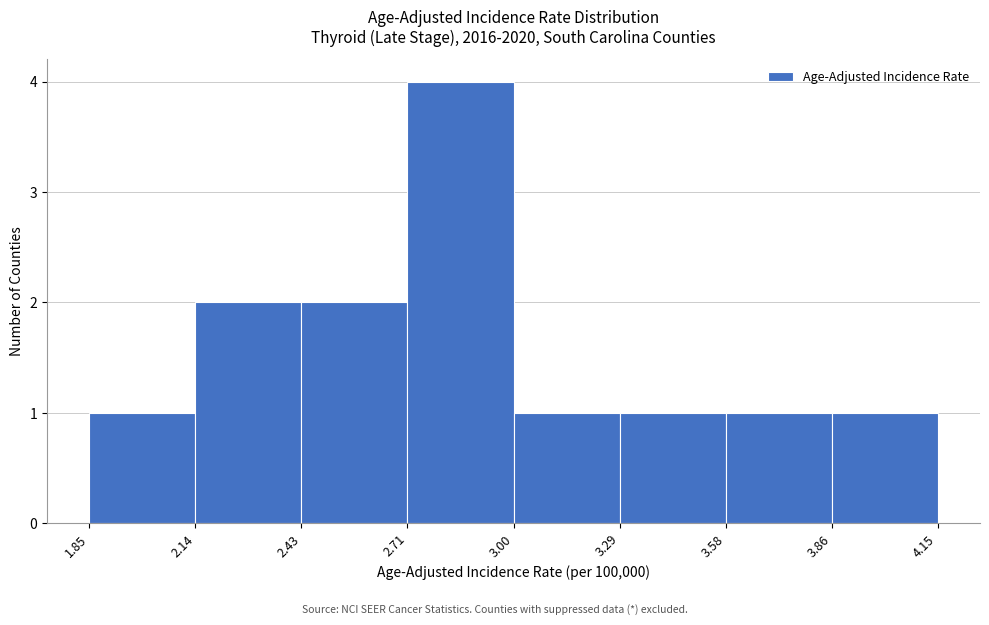

Reading left to right, list every bar in this chart as the range it spans on the x-axis followed by its height. The values are not printed on the chart, so give them approximately, as read against the axis.

1.85 to 2.14: 1
2.14 to 2.43: 2
2.43 to 2.71: 2
2.71 to 3.00: 4
3.00 to 3.29: 1
3.29 to 3.58: 1
3.58 to 3.86: 1
3.86 to 4.15: 1